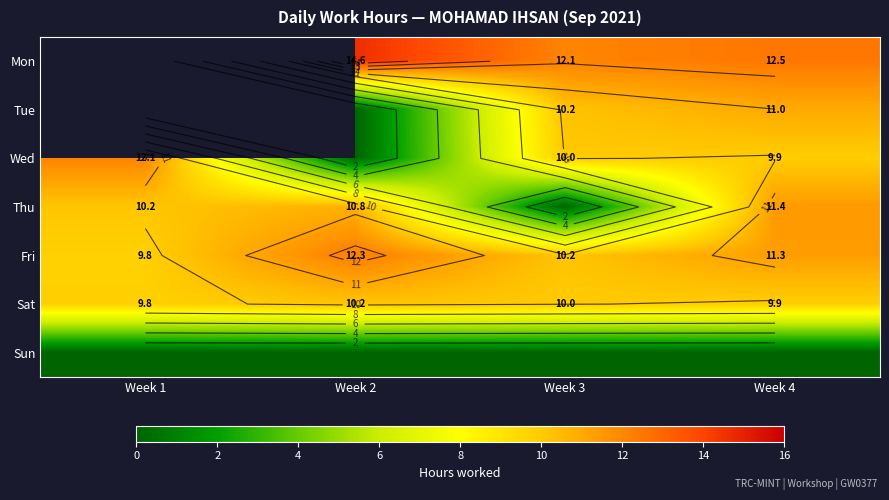

At which label does Thu first exceed 10?

Week 1